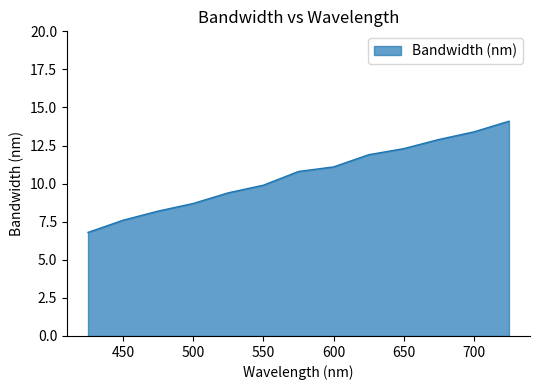

What is the difference between the maximum and minimum values?

7.3